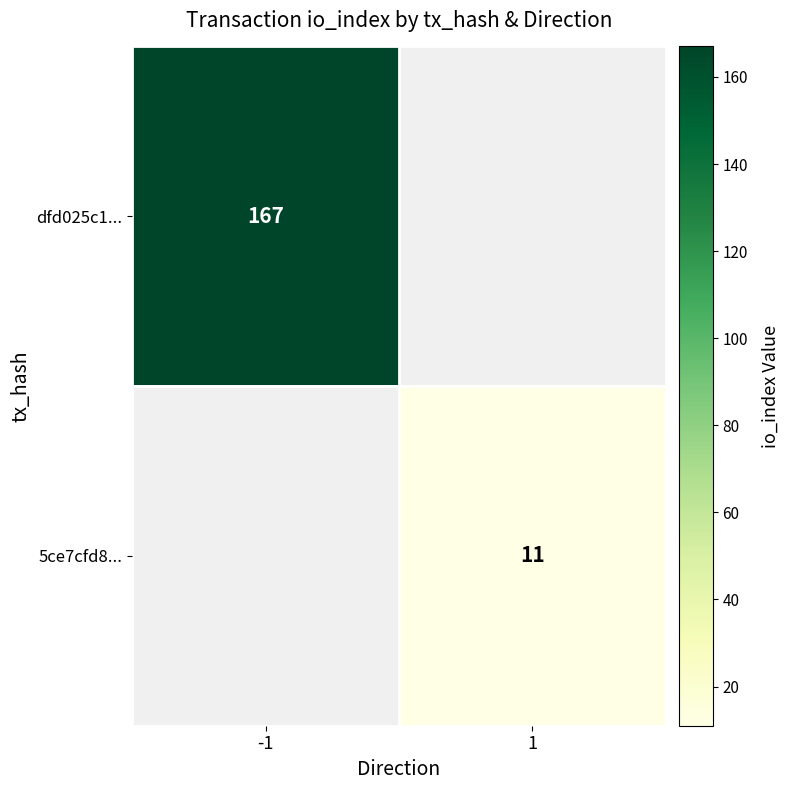

Is it true that 5ce7cfd8... equals 11 at 1?

True